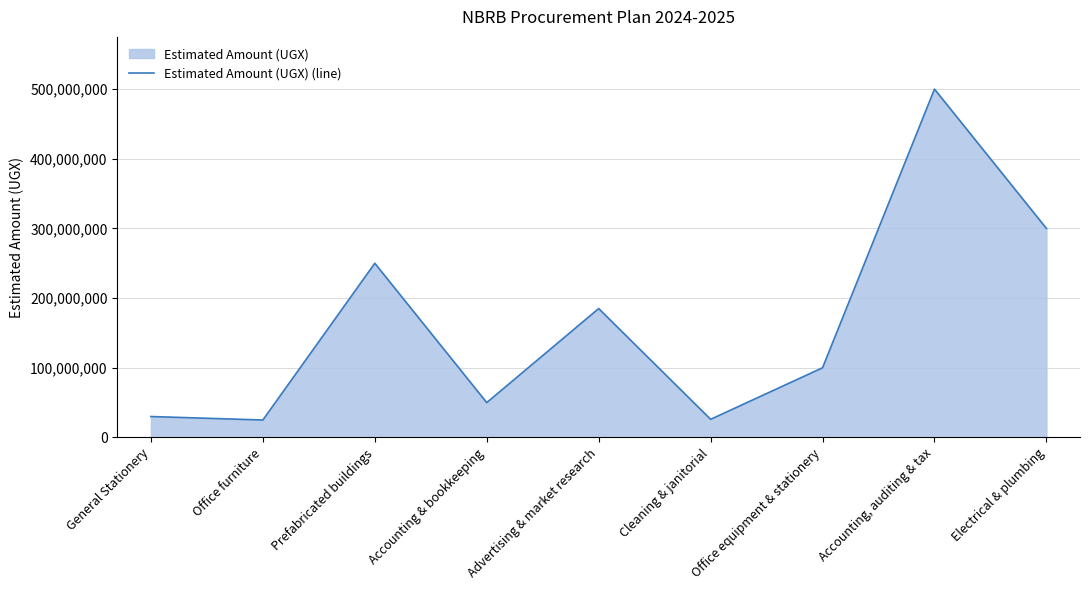

Between Accounting, auditing & tax and Cleaning & janitorial, which is larger?

Accounting, auditing & tax